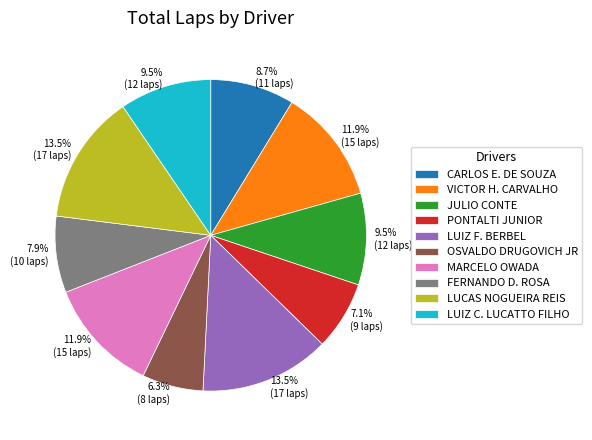

Which slice is the smallest?

OSVALDO DRUGOVICH JR